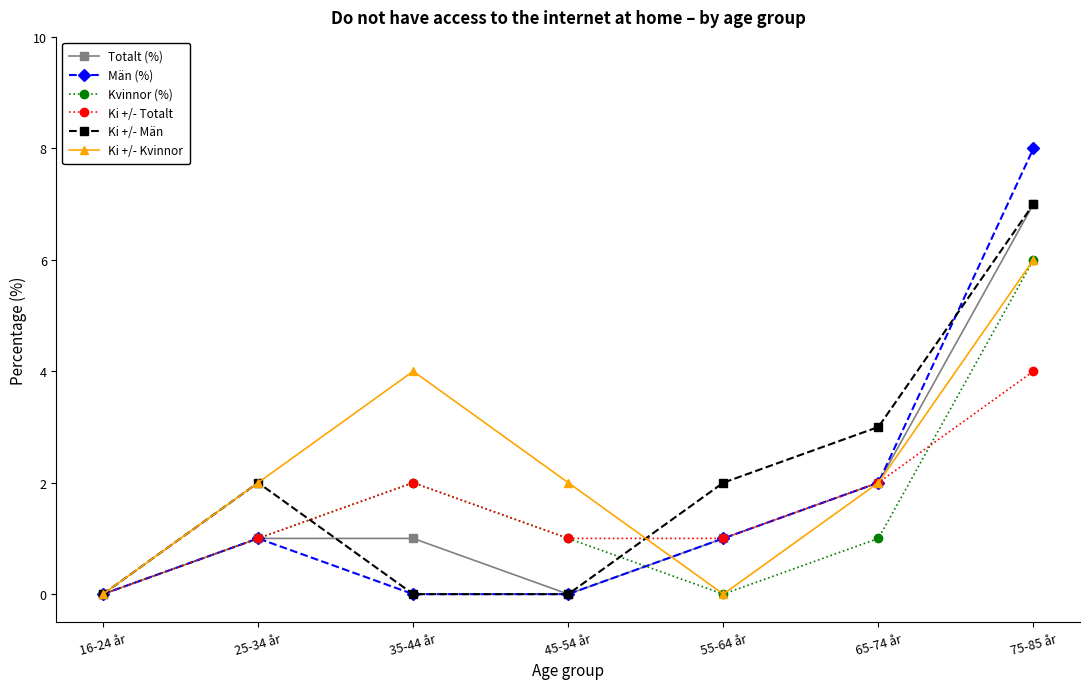

What is the label of the 3rd point from the left?

35-44 år